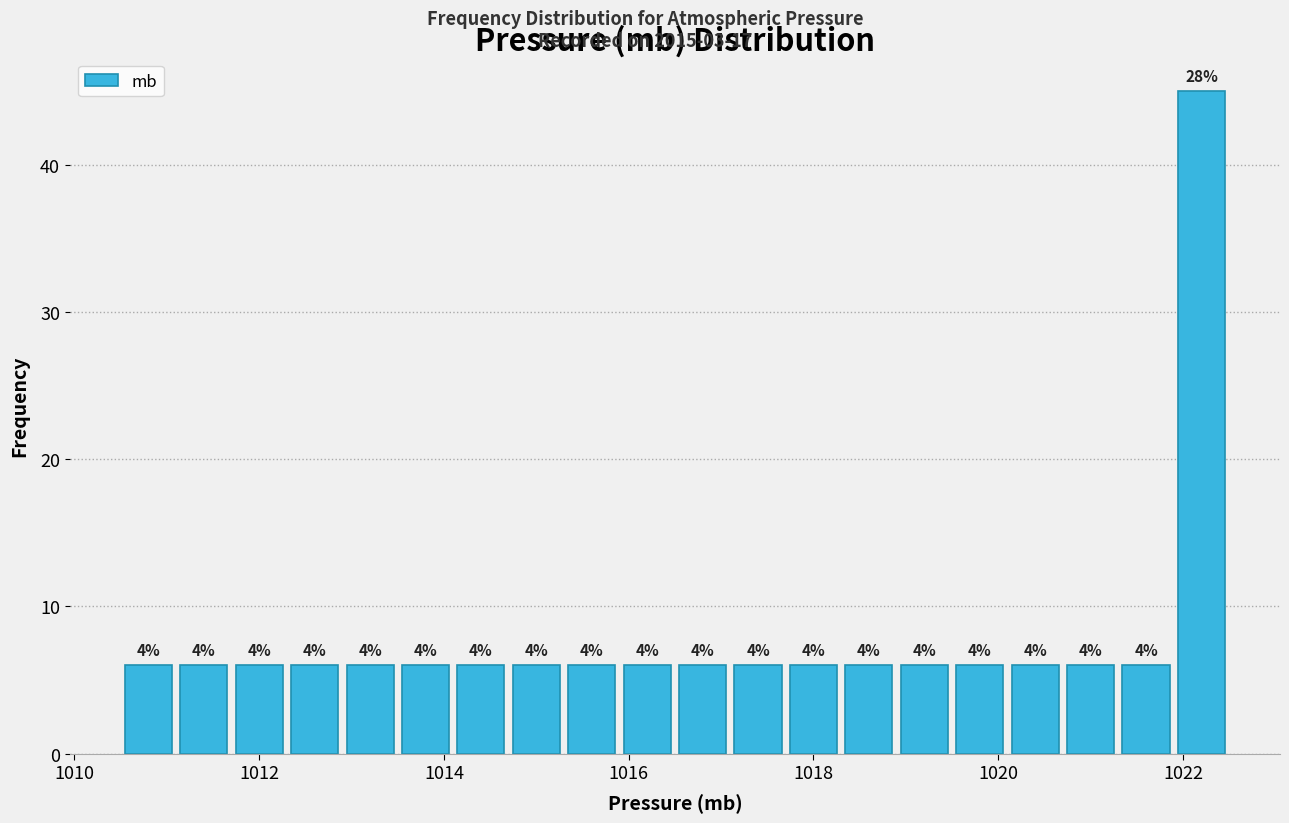

Read against the x-axis, roughly where is the centre of the tallest bar?

1022.2